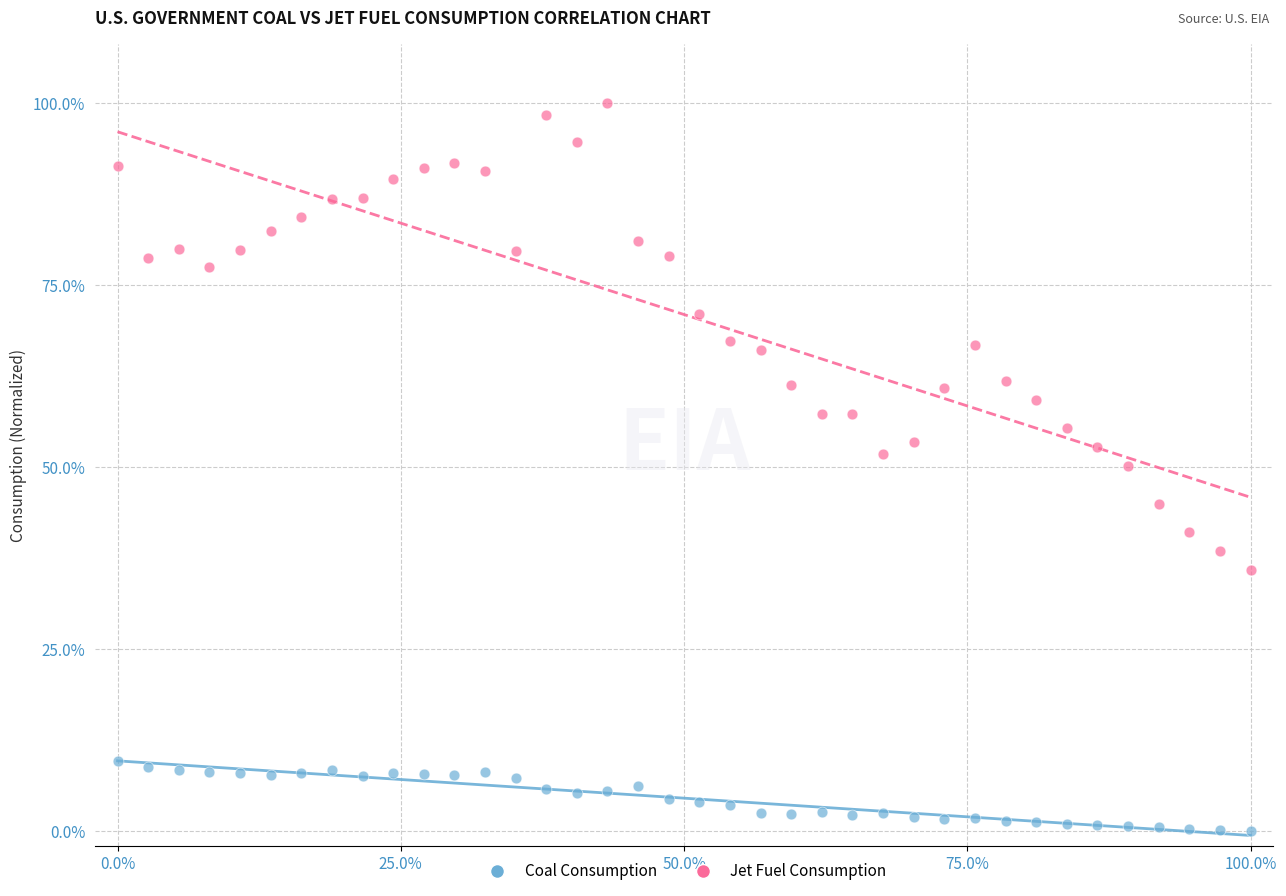

What are all the series names shown in the legend?

Coal Consumption, Jet Fuel Consumption